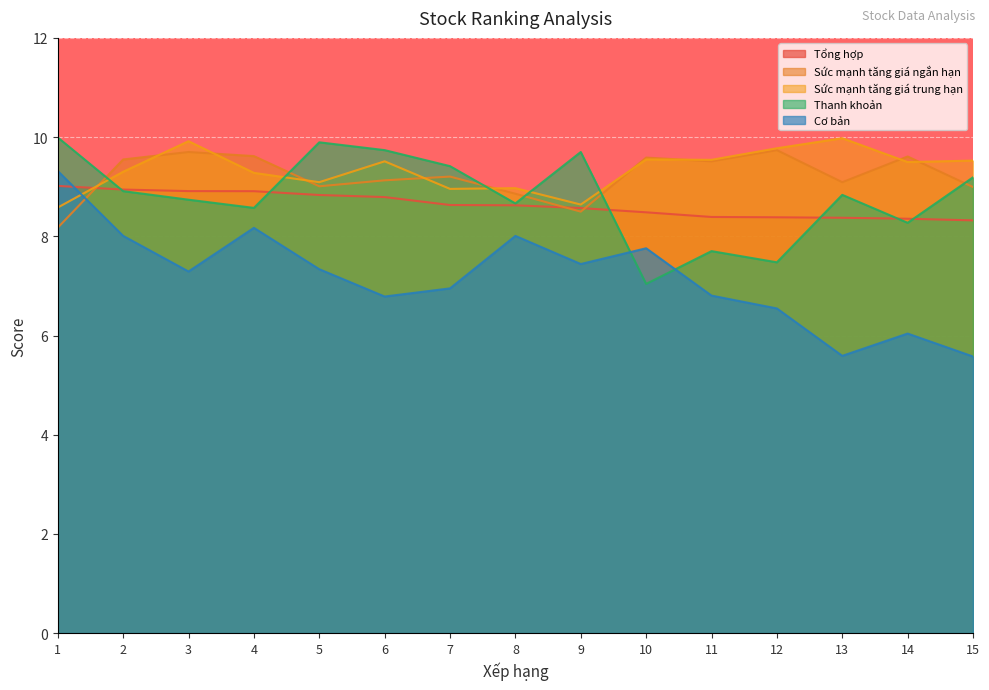

True or false: Sức mạnh tăng giá ngắn hạn and Cơ bản cross at least once.

True